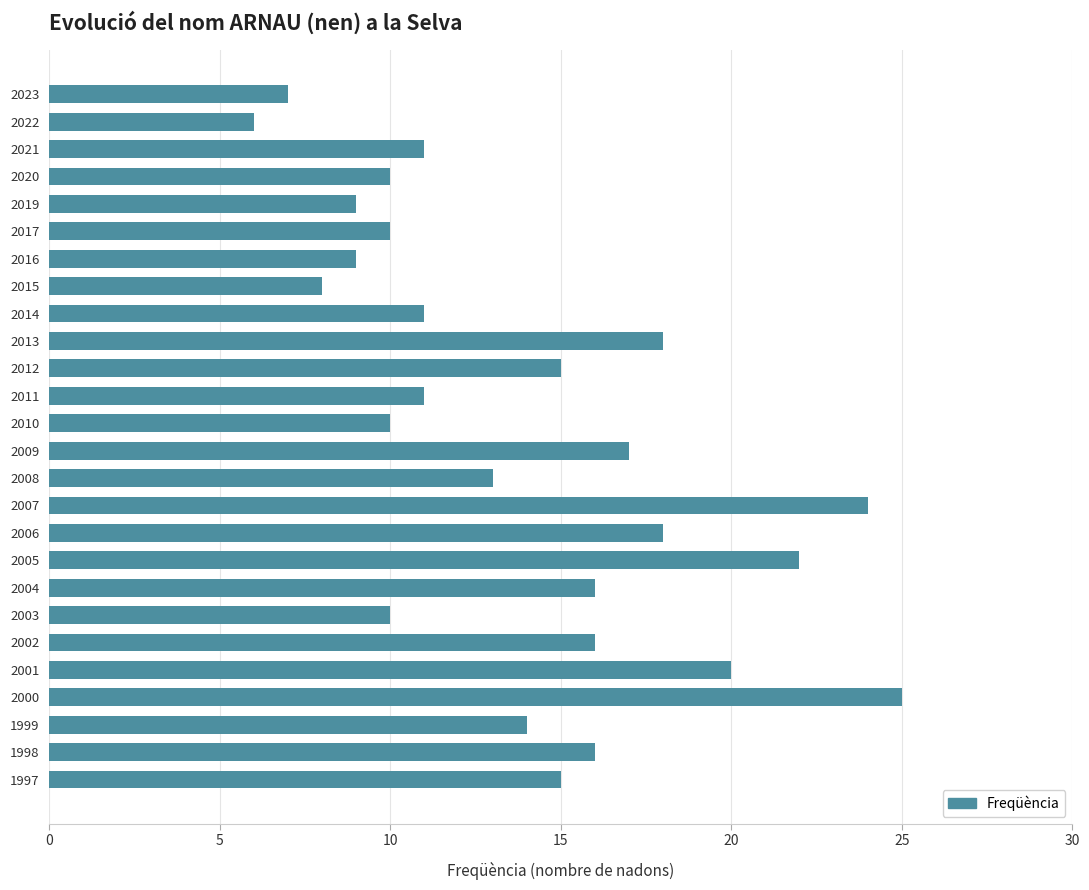

What is the change in value from 2021 to 2000?

+14